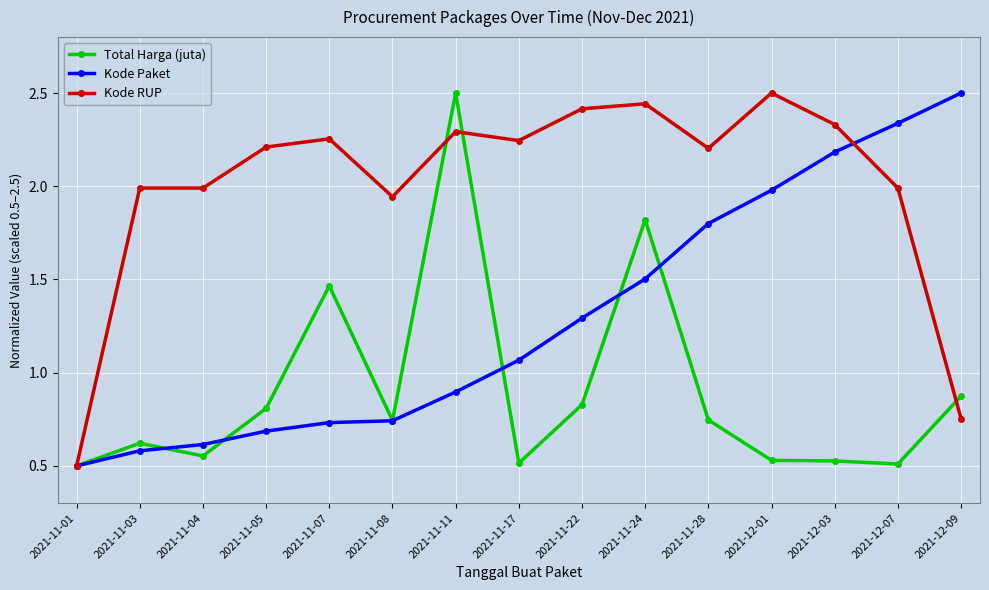

Which series has the largest total across all categories?

Kode RUP